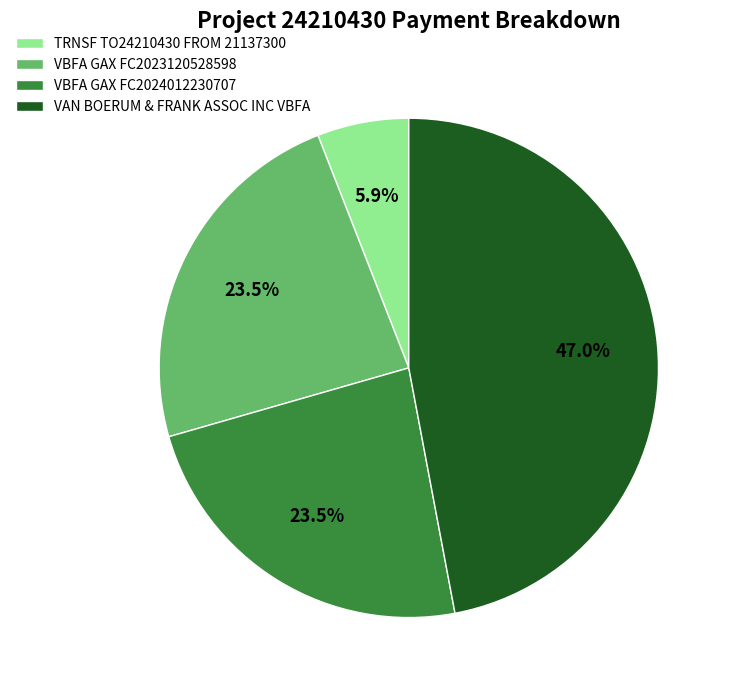

Is there any slice that represents more than half of the pie?

No